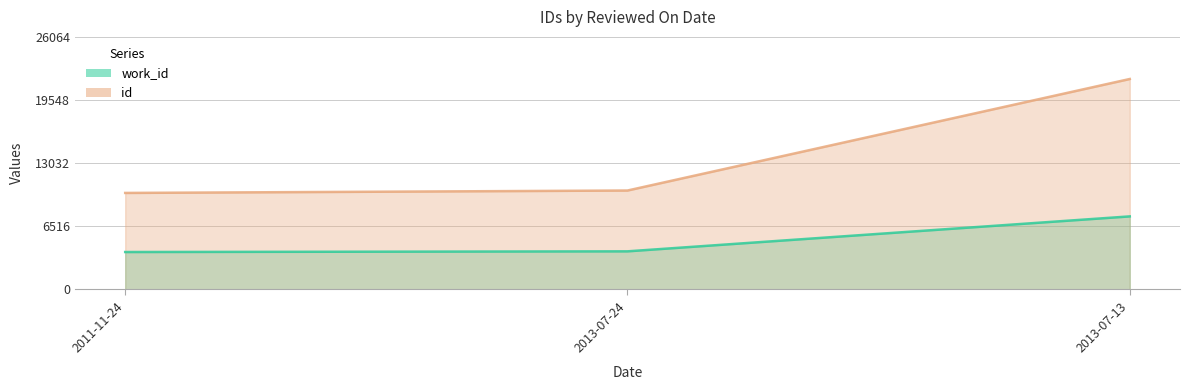

What is the label of the 3rd point from the left?

2013-07-13